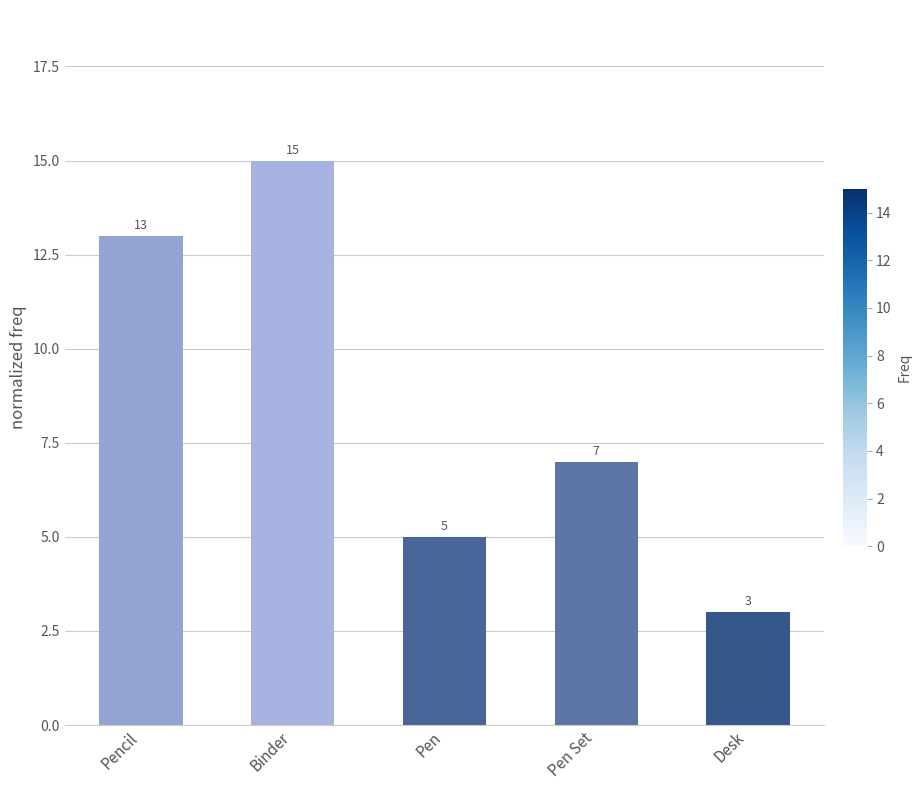

Does the chart contain stacked bars?

No